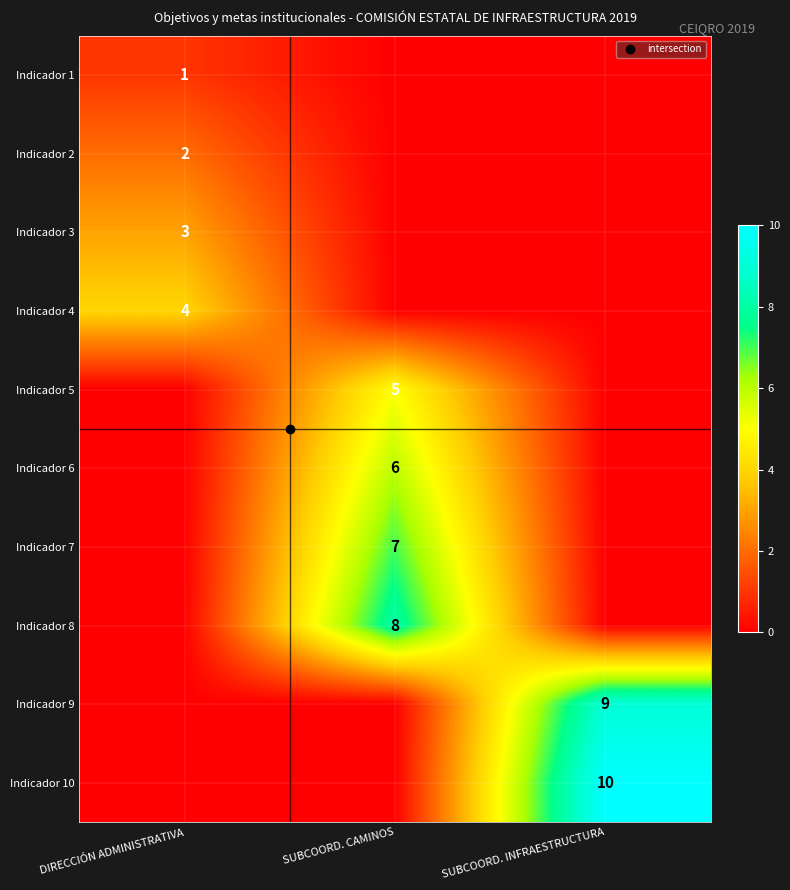

At which label is Indicador 1 closest to 0?

SUBCOORD. CAMINOS